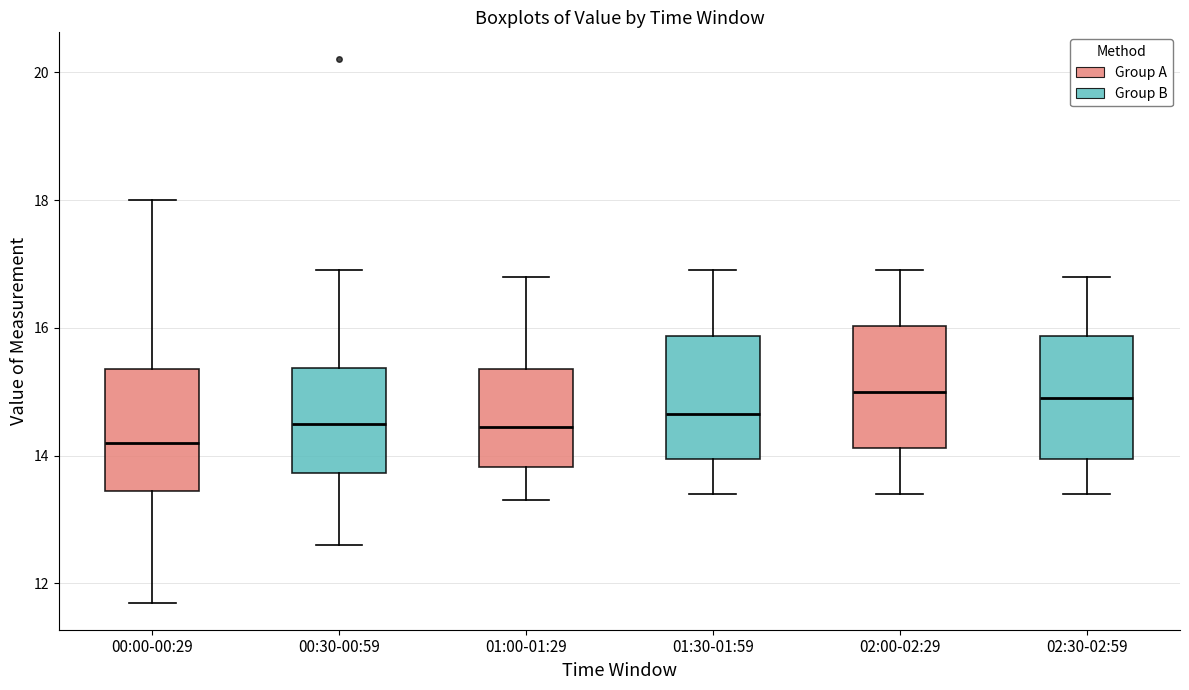

Reading left to right, read every box against the y-axis: the position of its median line, the range the box covers, and the ends of its whiskers. The values are not printed on the chart, so give them approximately, as read against the axis.

00:00-00:29: median 14.2, box 13.4 to 15.4, whiskers 11.8 to 18.0
00:30-00:59: median 14.6, box 13.8 to 15.4, whiskers 12.6 to 17.0
01:00-01:29: median 14.4, box 13.8 to 15.4, whiskers 13.4 to 16.8
01:30-01:59: median 14.6, box 14.0 to 15.8, whiskers 13.4 to 17.0
02:00-02:29: median 15.0, box 14.2 to 16.0, whiskers 13.4 to 17.0
02:30-02:59: median 15.0, box 14.0 to 15.8, whiskers 13.4 to 16.8